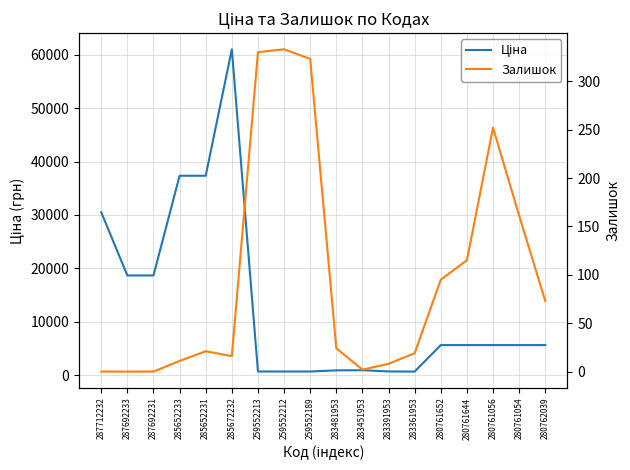

How many lines are shown in the chart?

2